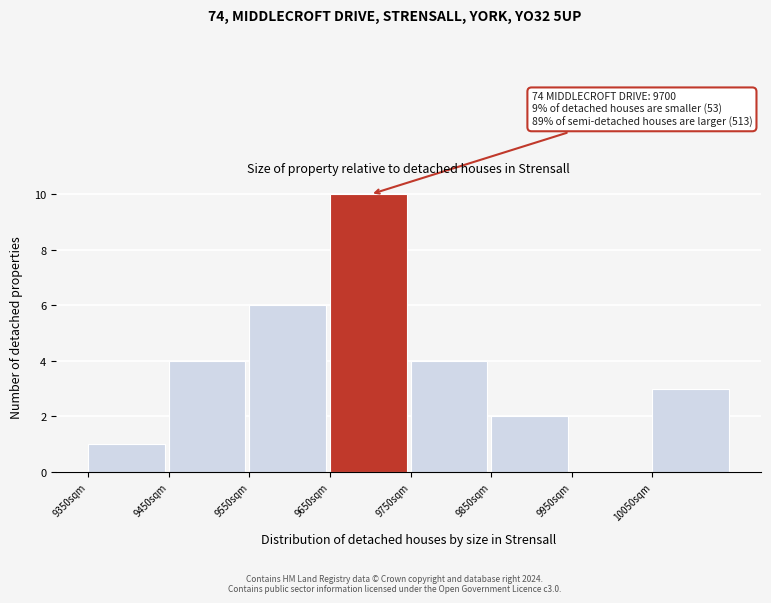

Which range on the x-axis has the tallest bar?

9650 to 9750